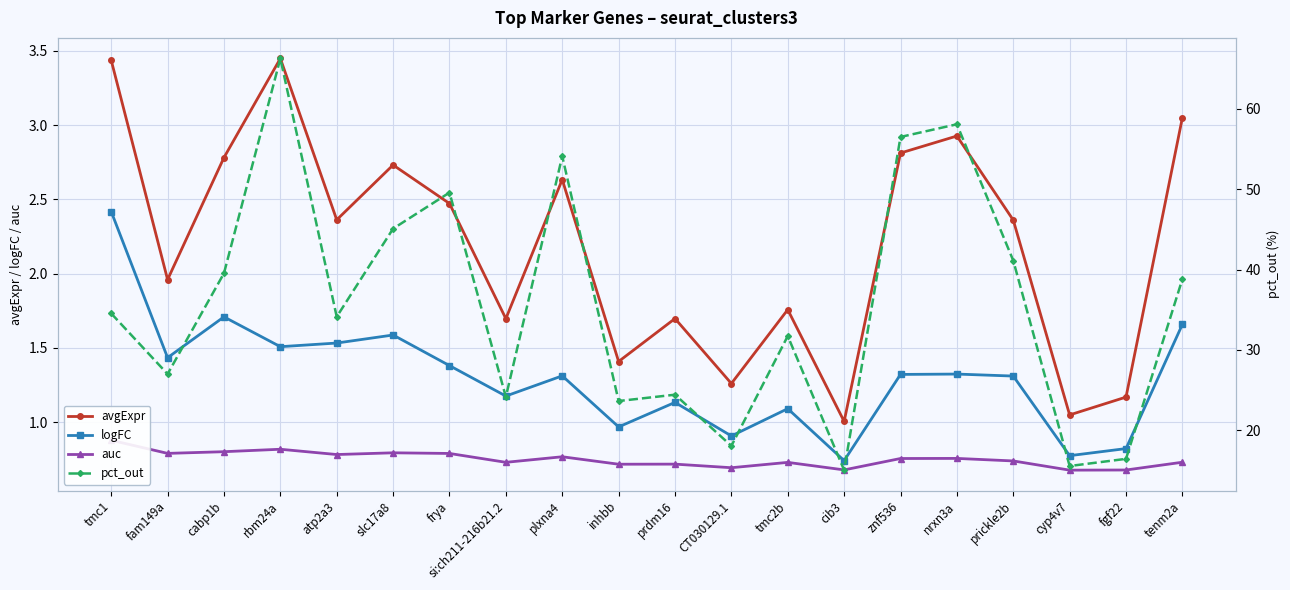

What is the total value across all series at tmc1?

41.3